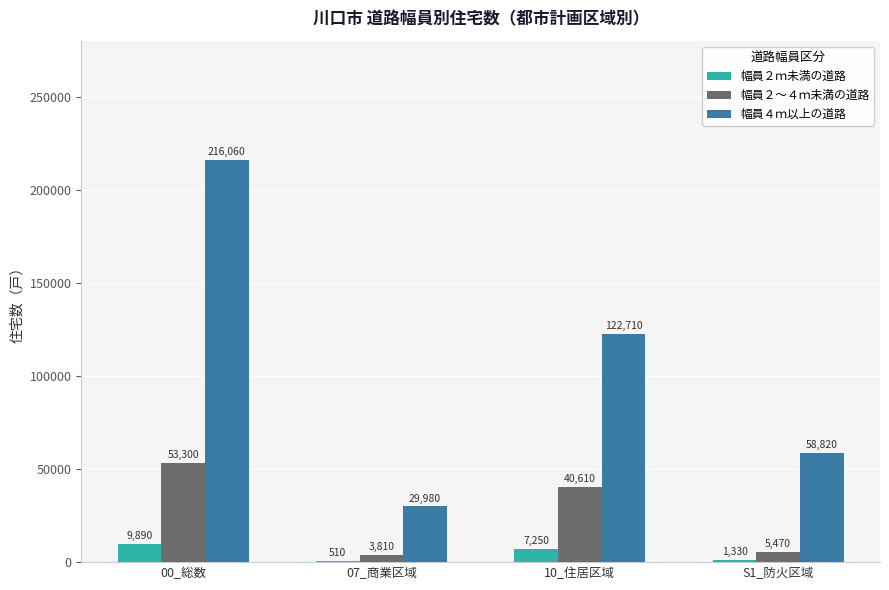

The 幅員４ｍ以上の道路 series shows 216060 at 00_総数. True or false?

True